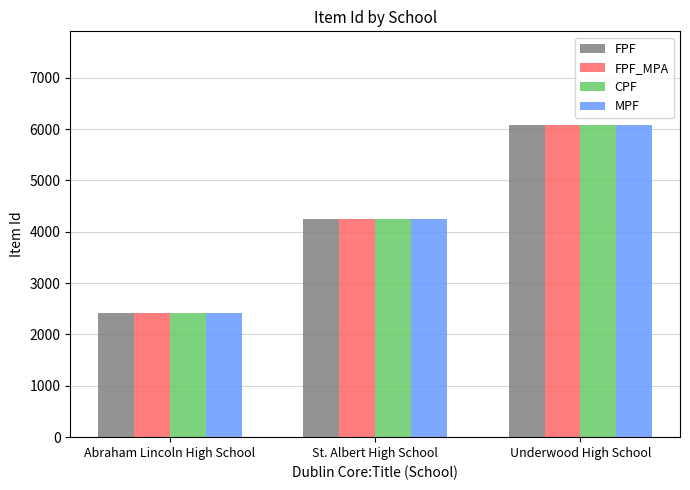

What are all the series names shown in the legend?

FPF, FPF_MPA, CPF, MPF